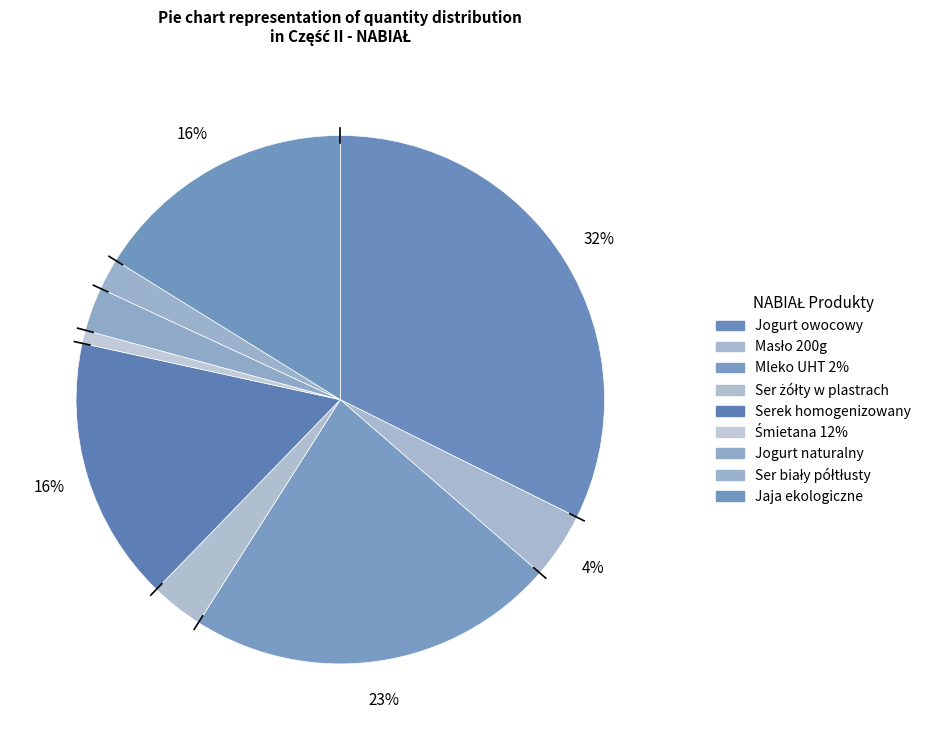

Which slice is the smallest?

Śmietana 12%